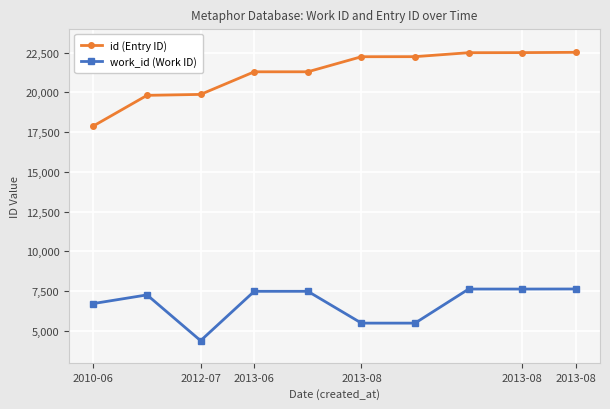

What is the smallest value displayed?

4391